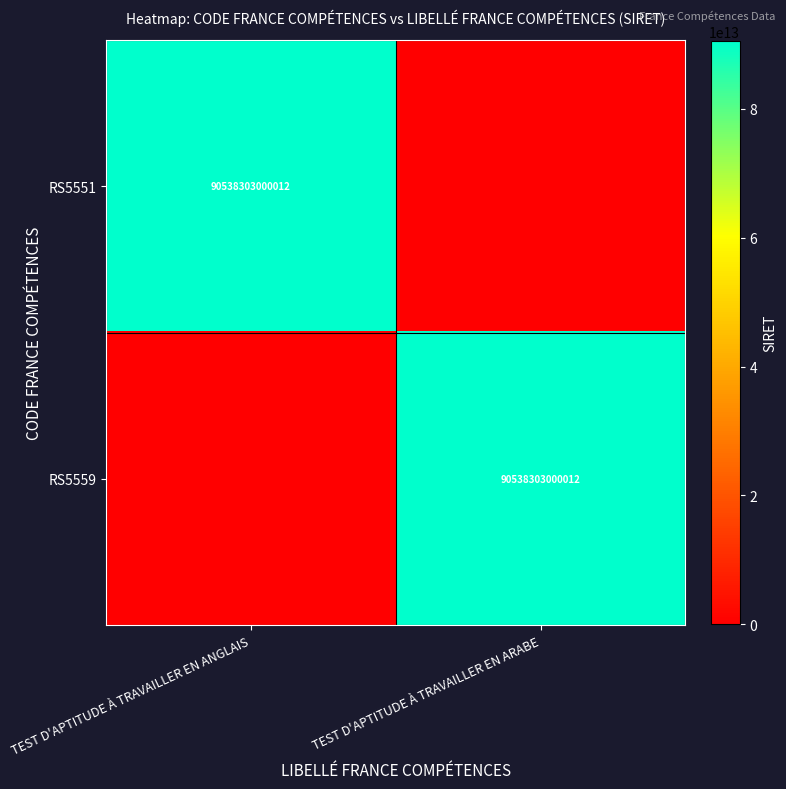

True or false: RS5559 has a value of 24509925184413 at TEST D'APTITUDE À TRAVAILLER EN ARABE.

False